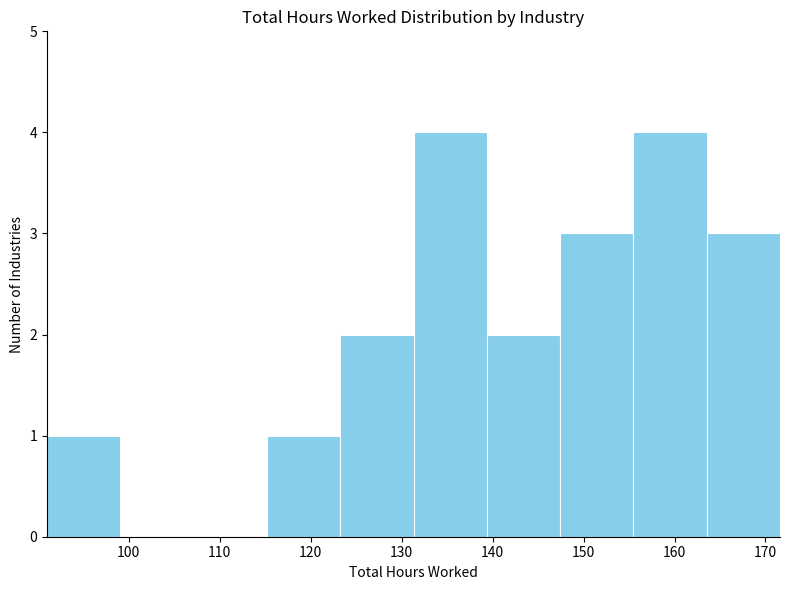

Reading left to right, transcribe this chart: for each bar, give the range it covers on the x-axis and its height. Neither the bar edges nor the heights are printed on the chart, so give them approximately, as read against the axes.

91 to 99: 1
99 to 107: 0
107 to 115: 0
115 to 123: 1
123 to 131: 2
131 to 139: 4
139 to 147: 2
147 to 155: 3
155 to 164: 4
164 to 172: 3